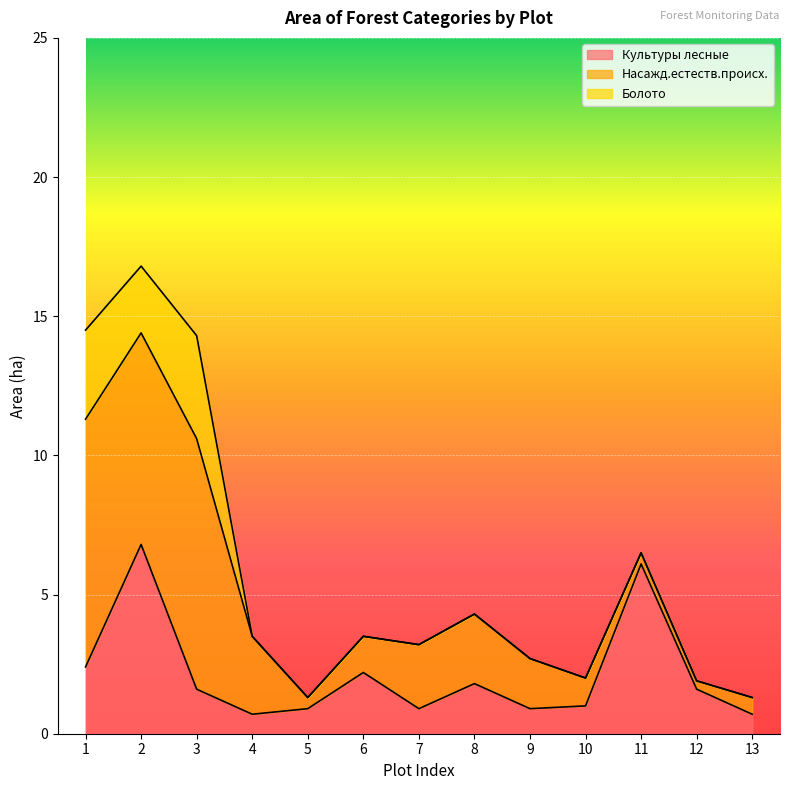

How many interior local valleys does the Культуры лесные series have?

3